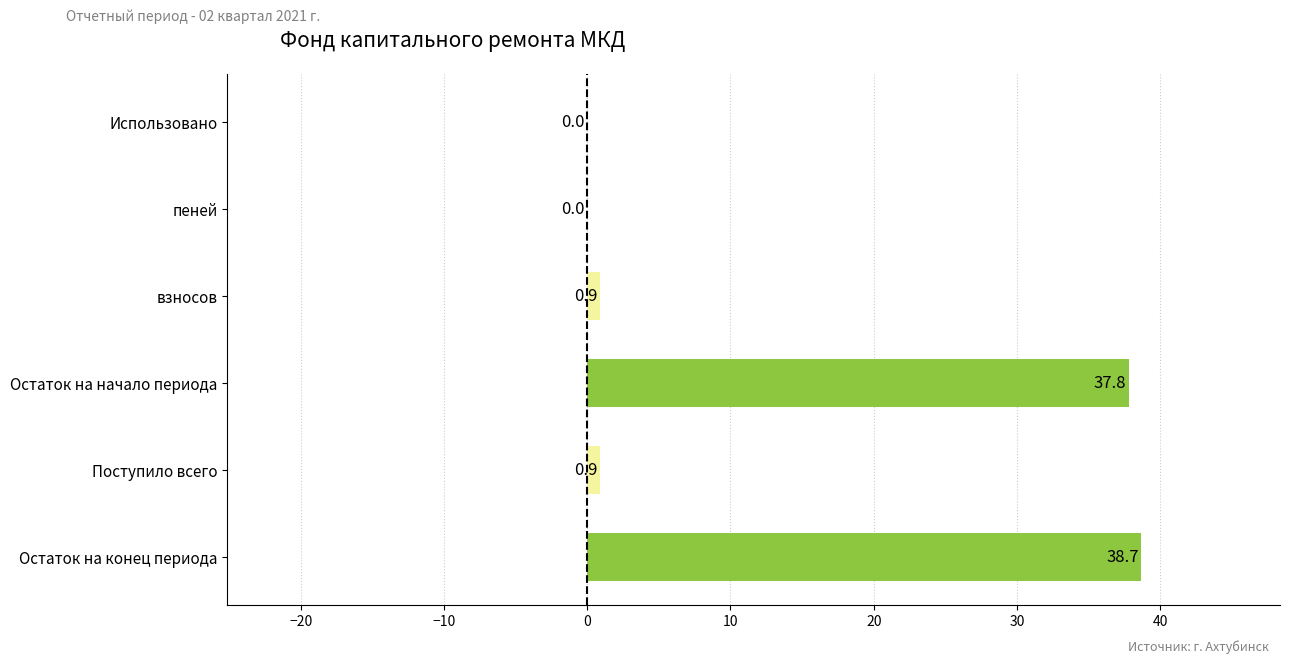

Is it true that the value at Остаток на начало периода is 37.8?

True